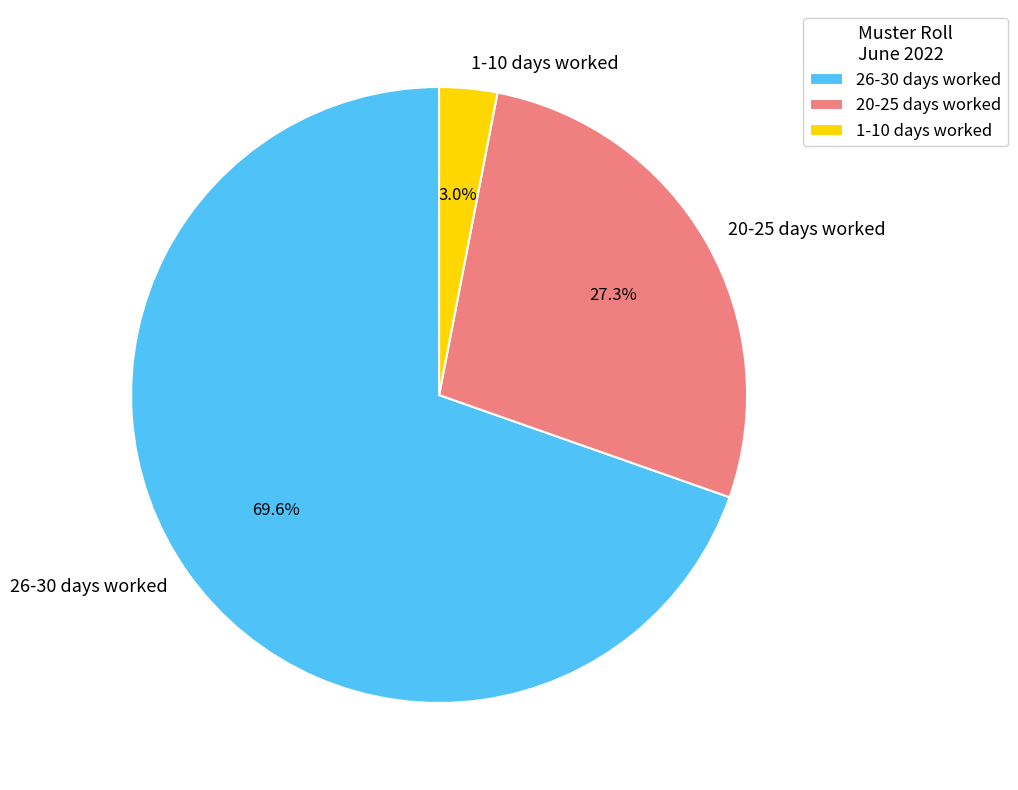

What is the majority slice?

26-30 days worked